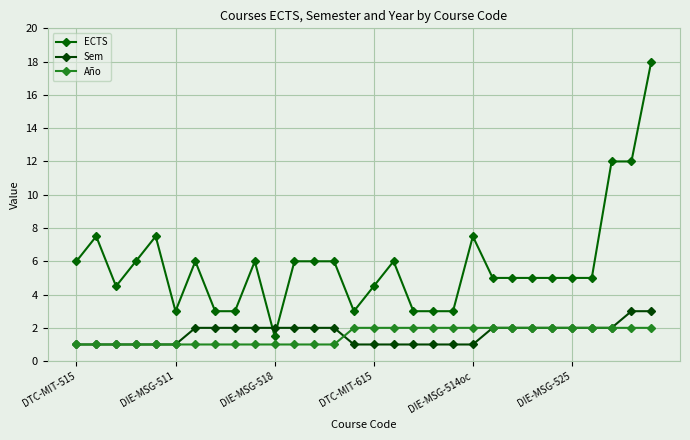

Between which two adjacent categories do Sem and ECTS first intersect?

9 and 10